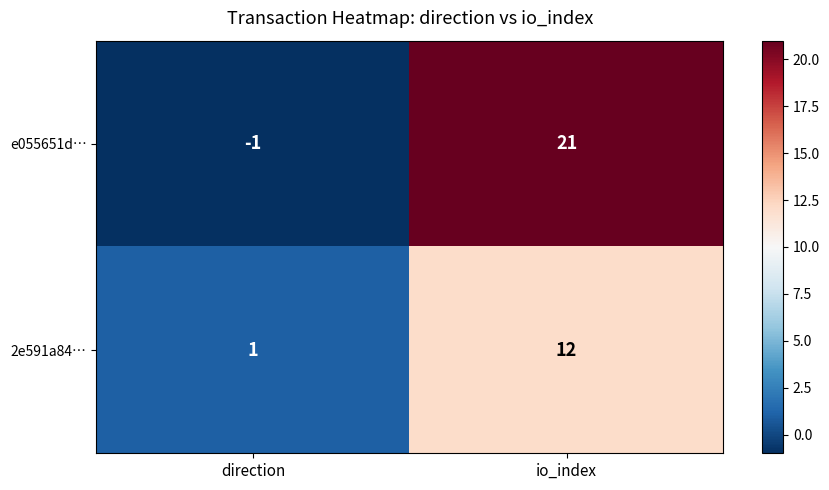

Which series has the largest total across all categories?

e055651d…